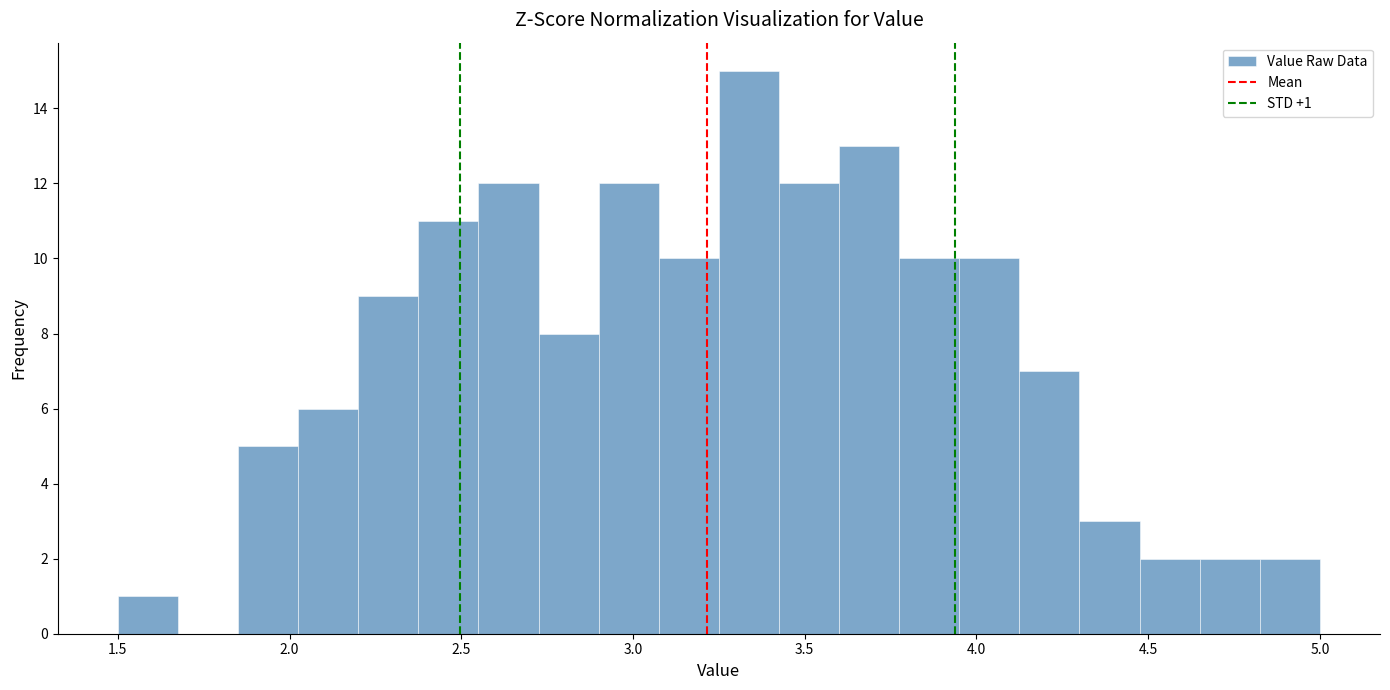

Read against the x-axis, roughly where is the centre of the tallest bar?

3.35